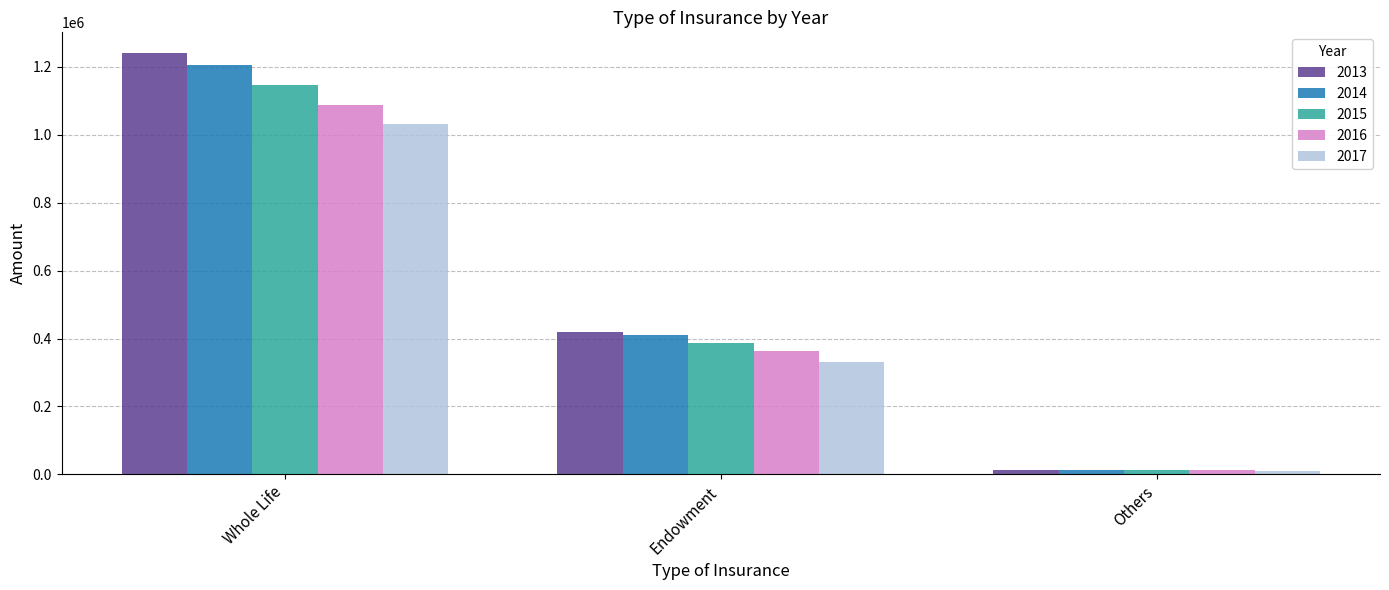

Are the bars horizontal?

No